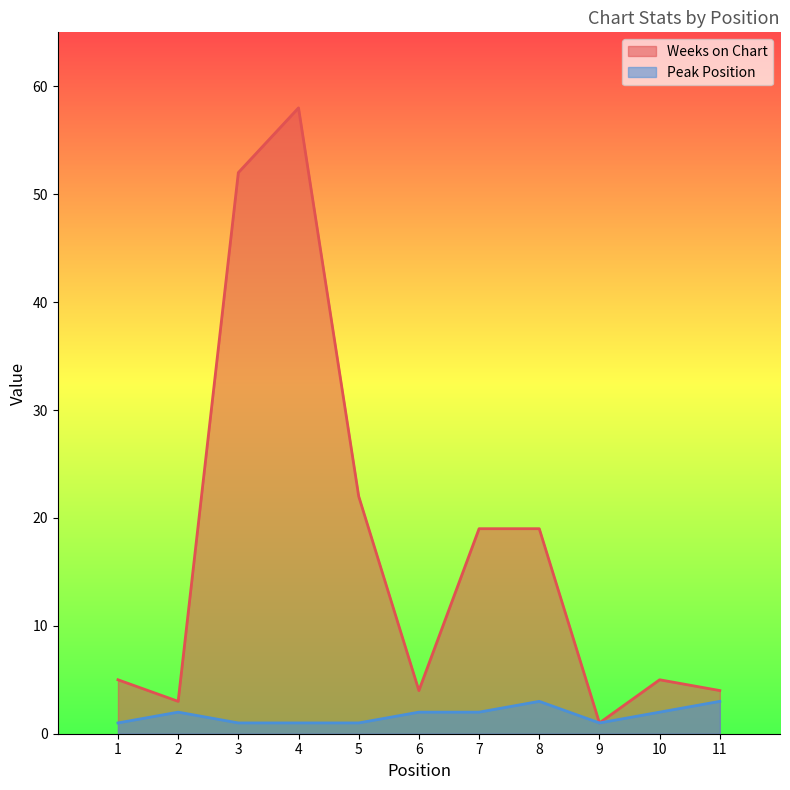

True or false: Weeks on Chart and Peak Position intersect in this chart.

False